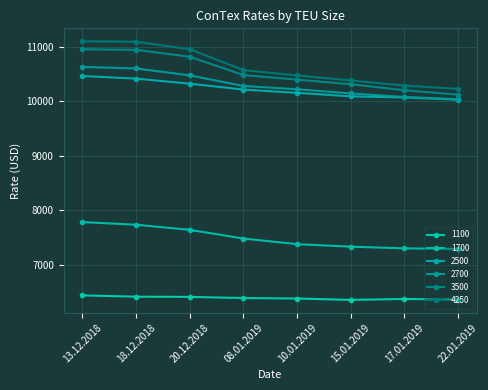

Rank the series at 13.12.2018 from lowest to highest value.

1100, 1700, 2500, 2700, 3500, 4250